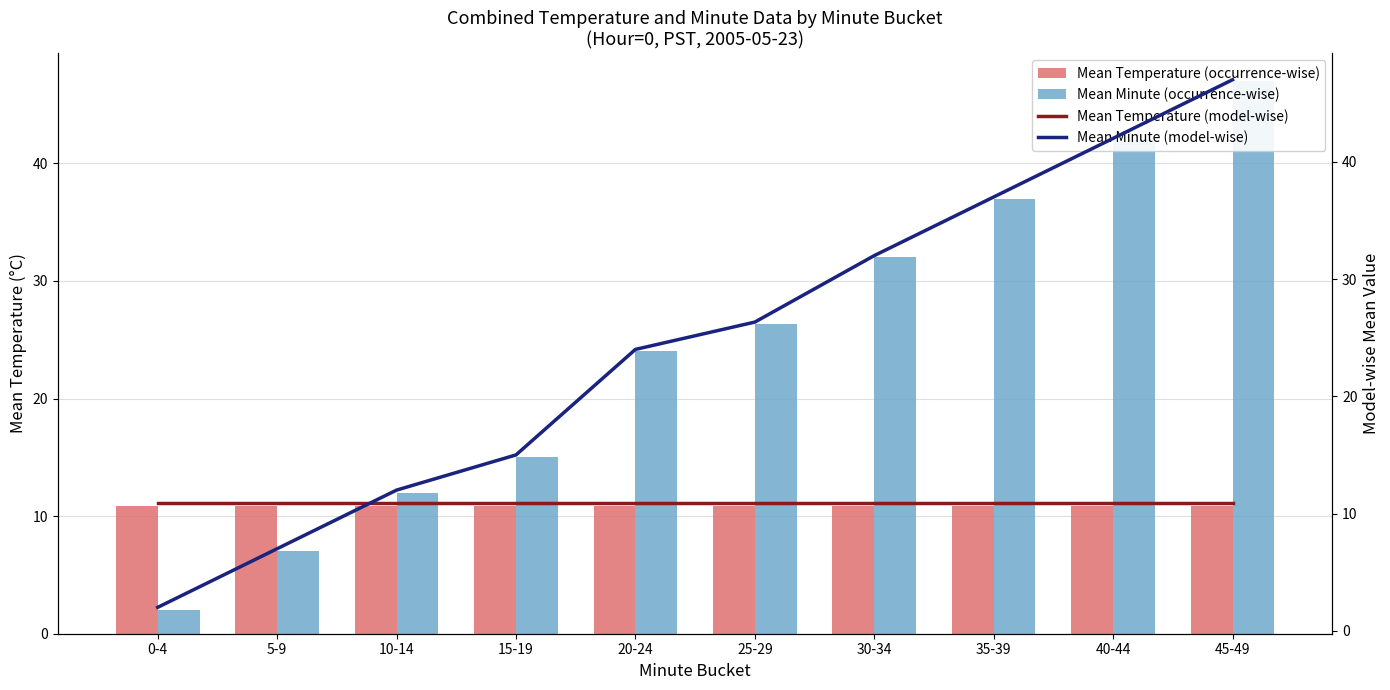

The Mean Temperature (occurrence-wise) series shows 19.1 at 0-4. True or false?

False